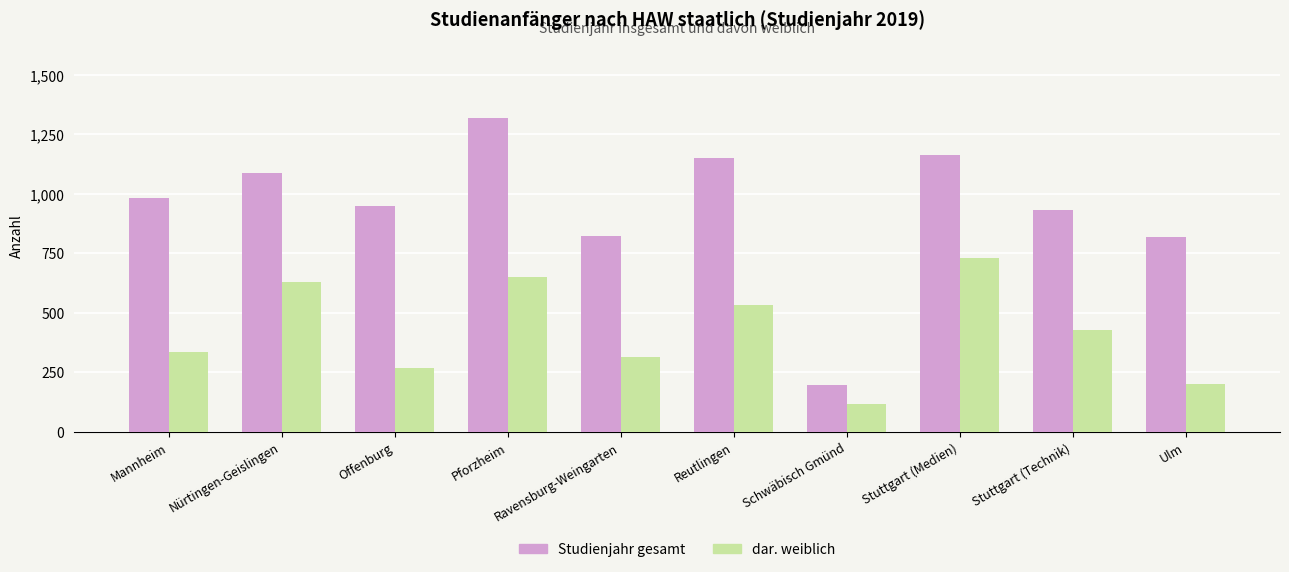

What is the greatest value displayed?

1320